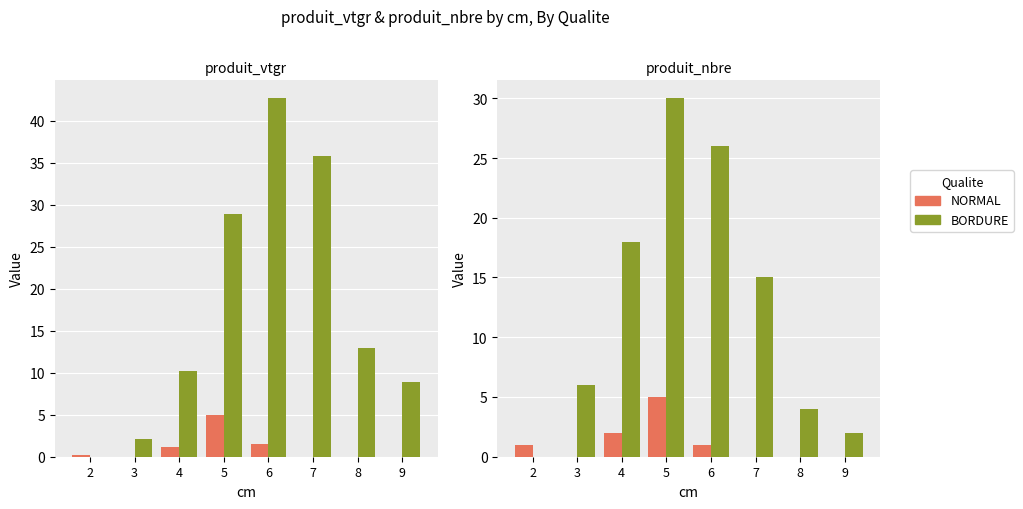

What is the difference between the maximum and minimum values in the NORMAL series?

5